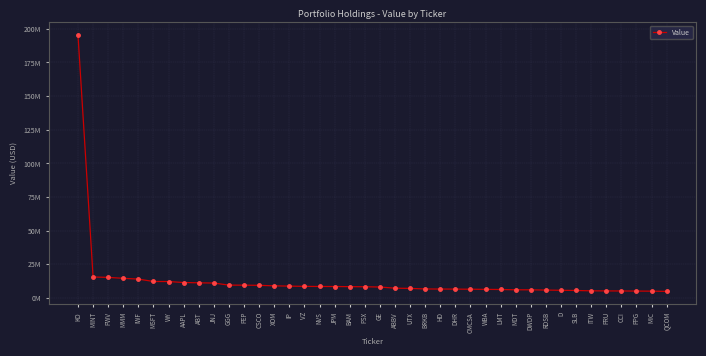

Is this an area chart (filled region under the line)?

No